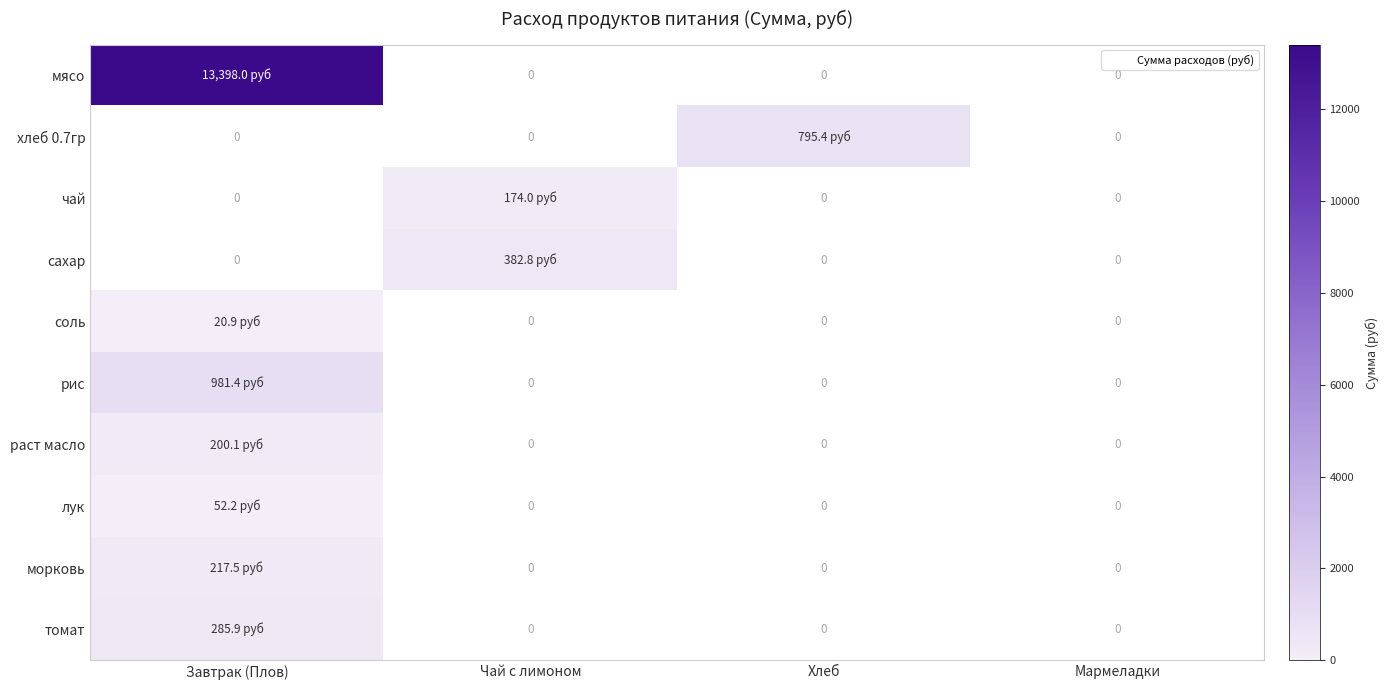

Which series has the largest total across all categories?

мясо